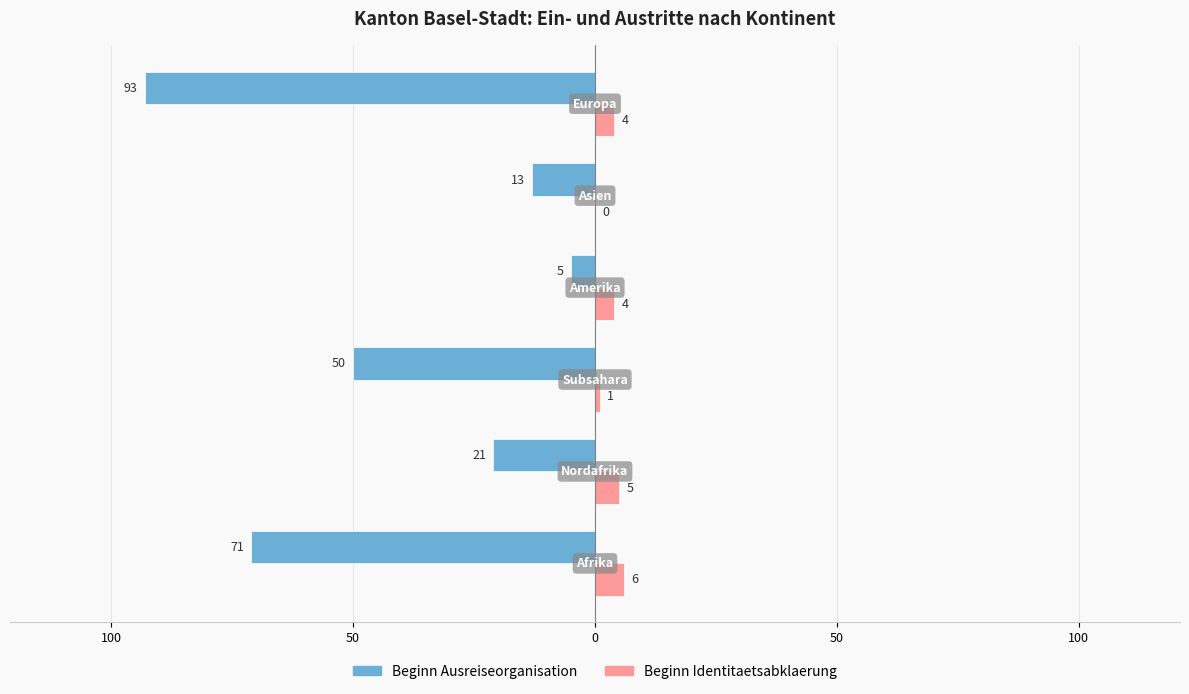

What are all the series names shown in the legend?

Beginn Ausreiseorganisation, Beginn Identitaetsabklaerung